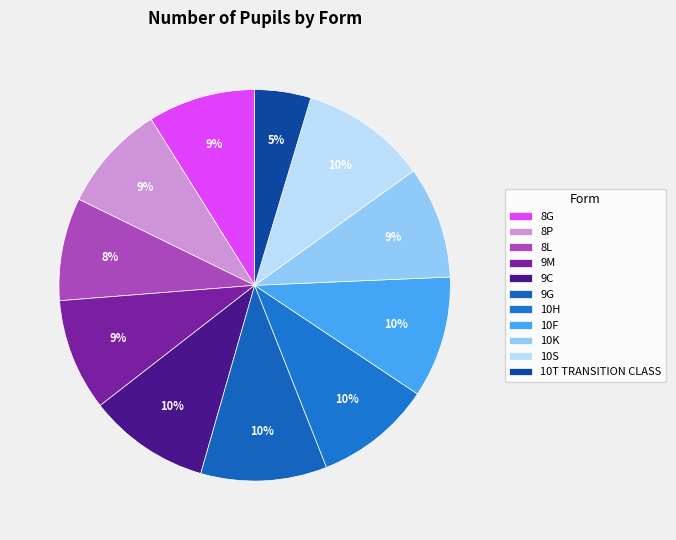

Rank the categories by value from lowest to highest.

10T TRANSITION CLASS, 8L, 8G, 8P, 9M, 10K, 10H, 9C, 10F, 9G, 10S